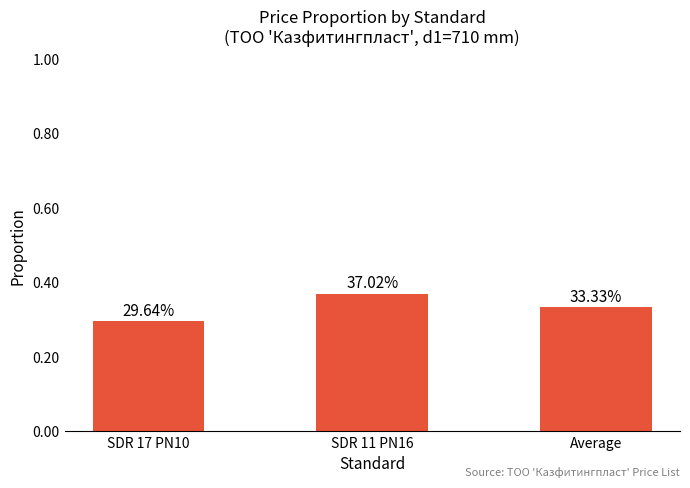

What is the value of the 3rd bar from the left?

0.3